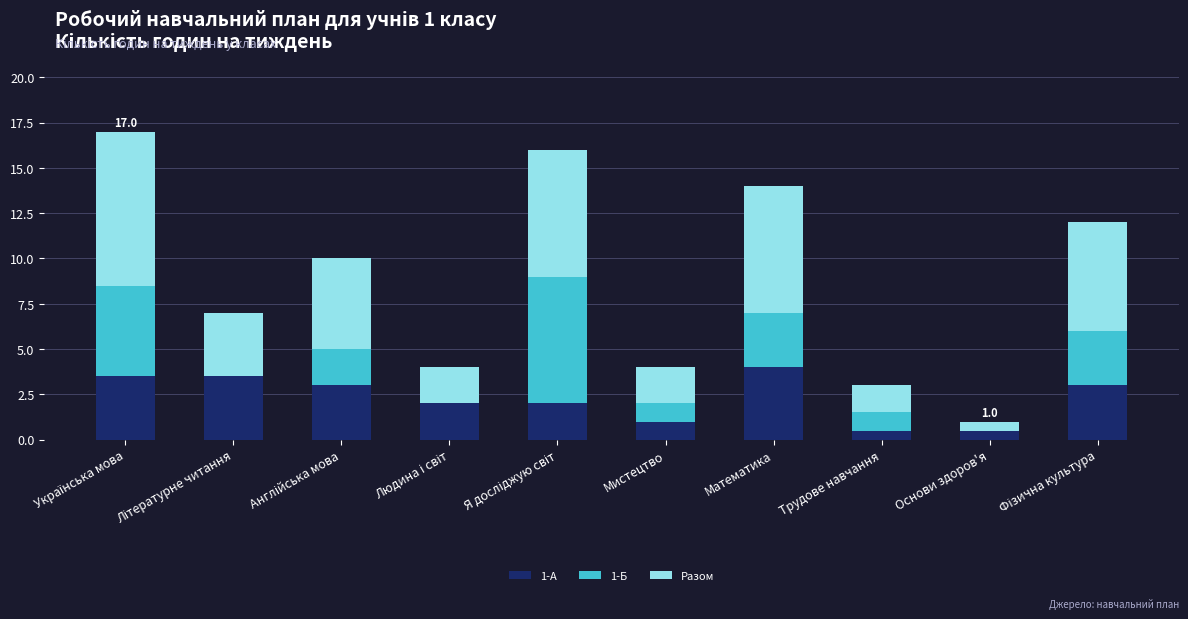

What is the highest value of the 1-А series?

4.0